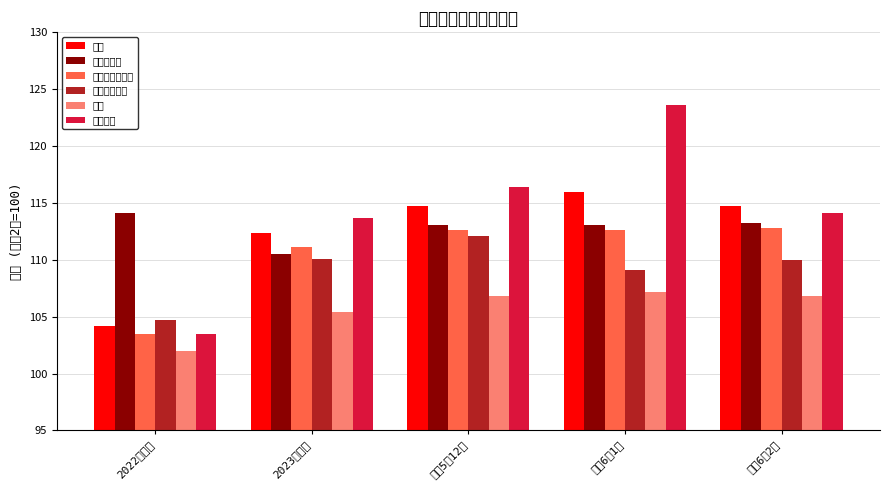

How many data points in 被服及び履物 are less than 110?

2